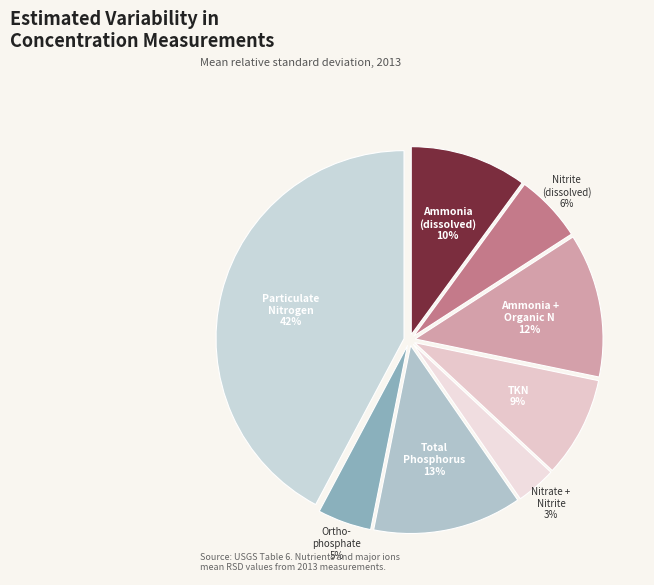

How many slices are in this pie chart?

8